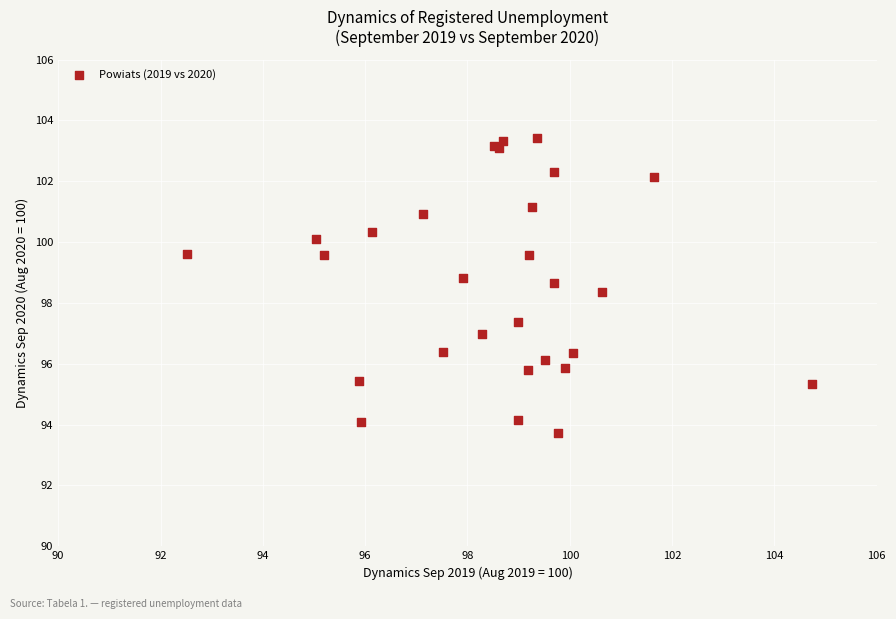

What Y value in the scatter plot is closest to 98?

98.4